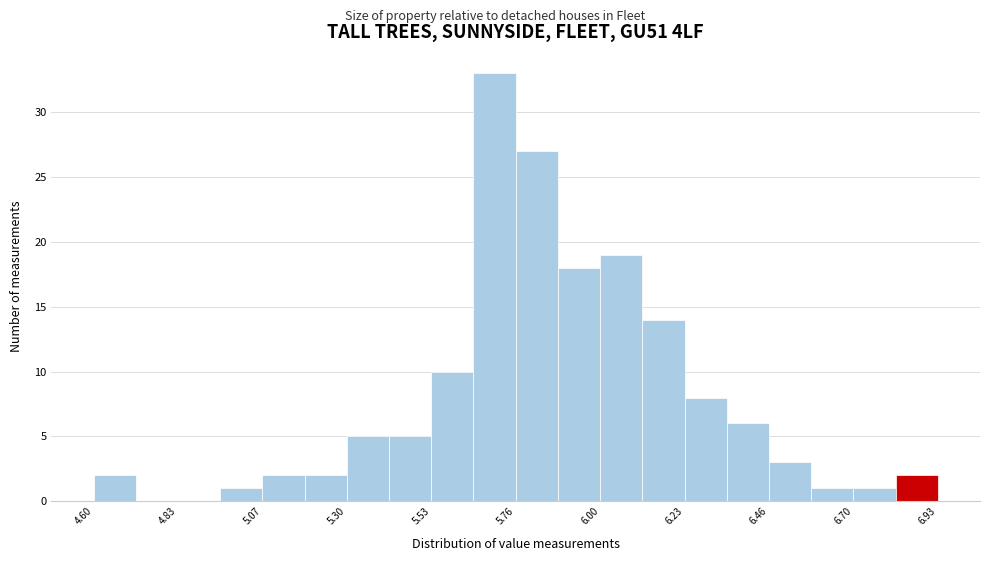

Around what value on the x-axis is the tallest bar? Give the approximate position of its centre, as read against the axis.

5.70